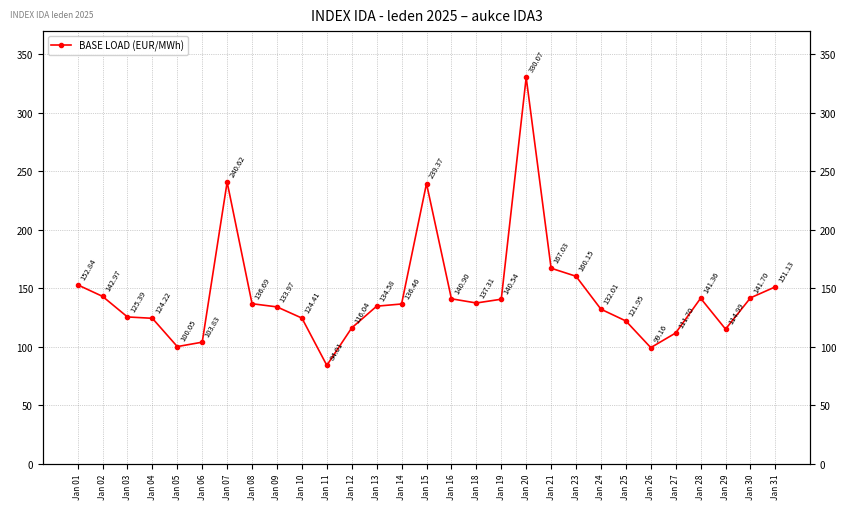

What is the difference between the values at Jan 19 and Jan 20?

189.5